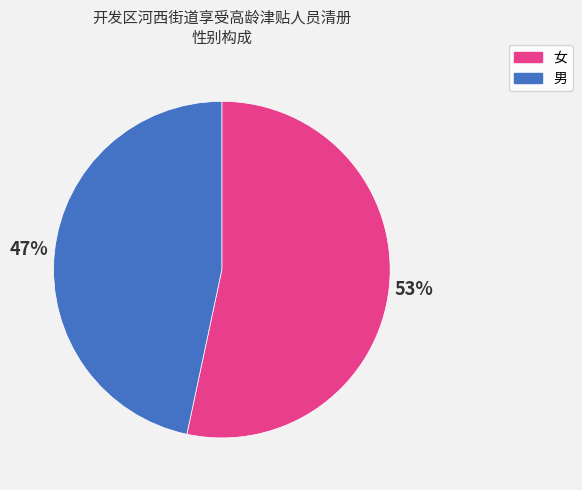

What is the majority slice?

女